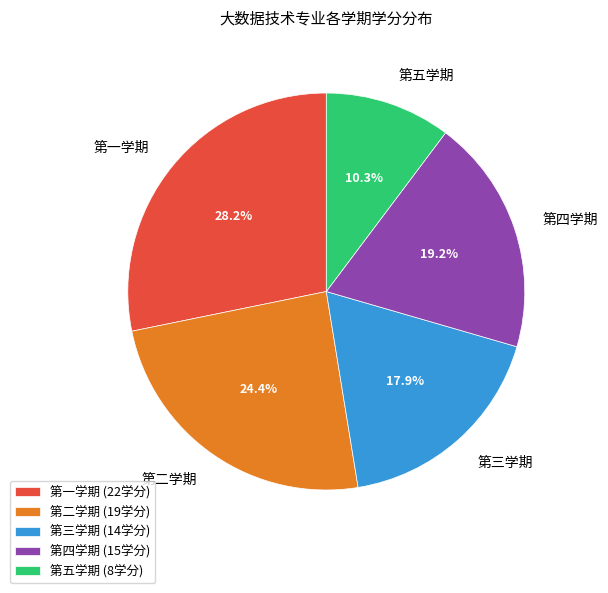

To the nearest percent, what portion does 第二学期 represent?

24%